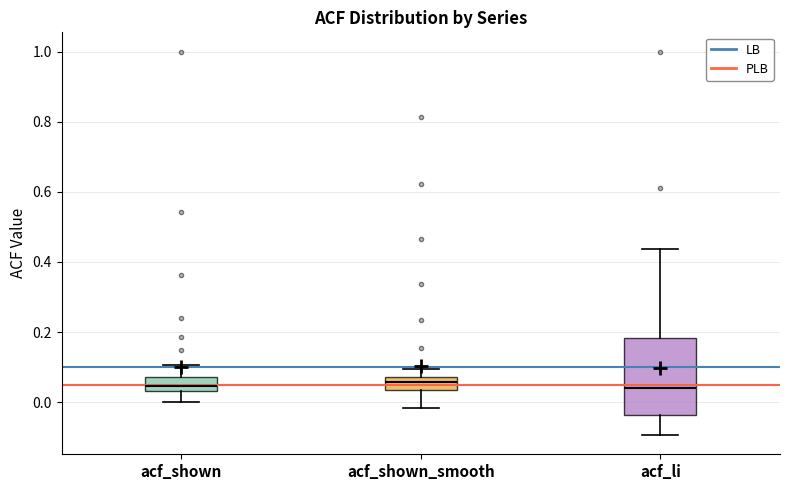

Where does the lower whisker of the box for acf_shown end on the y-axis? The values are not printed on the chart, so give them approximately, as read against the axis.

0.00